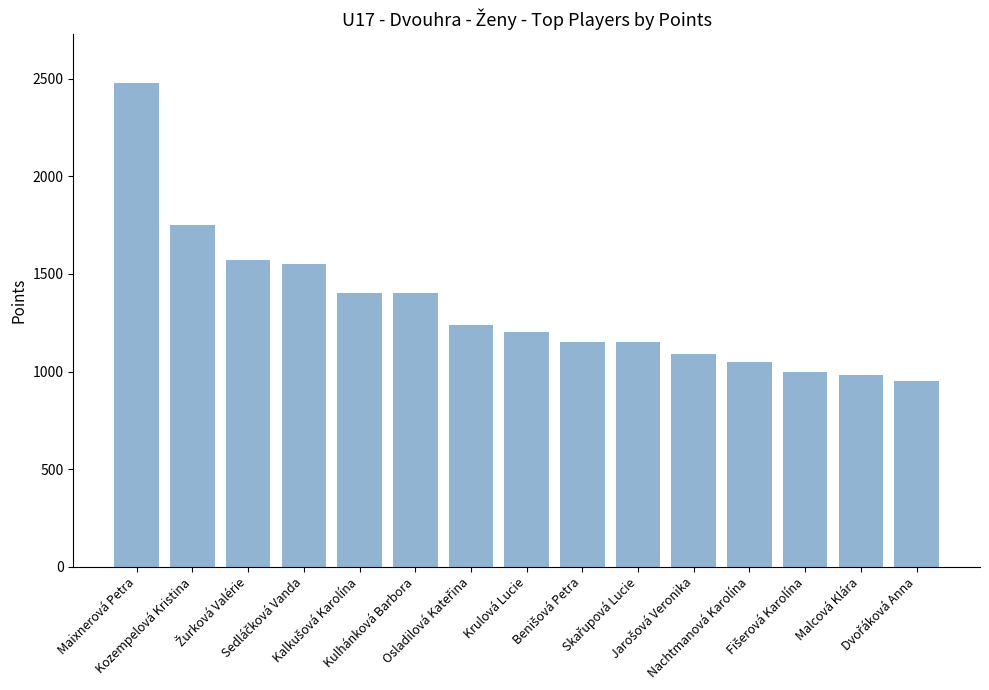

What is the greatest value displayed?

2480